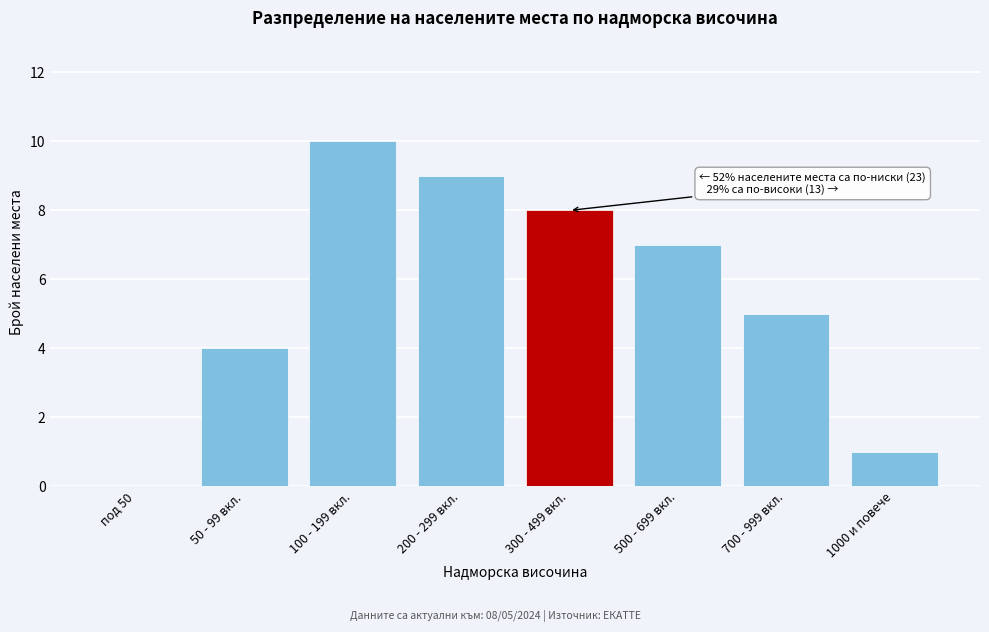

Is it true that the value at 50 - 99 вкл. is 1?

False